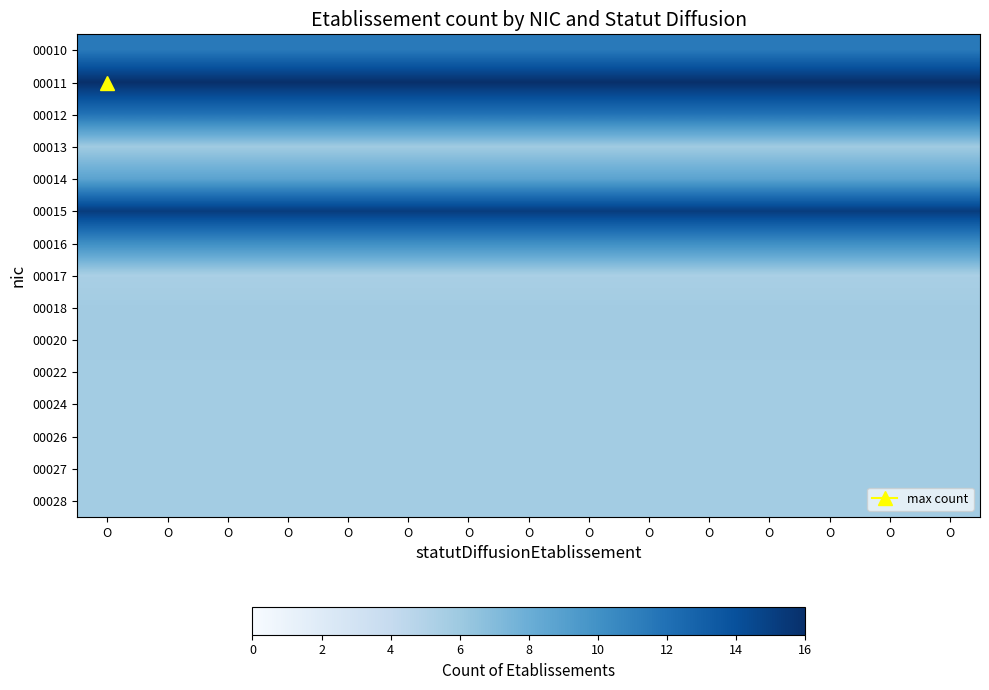

At how many categories does at least one series exceed 7?

15